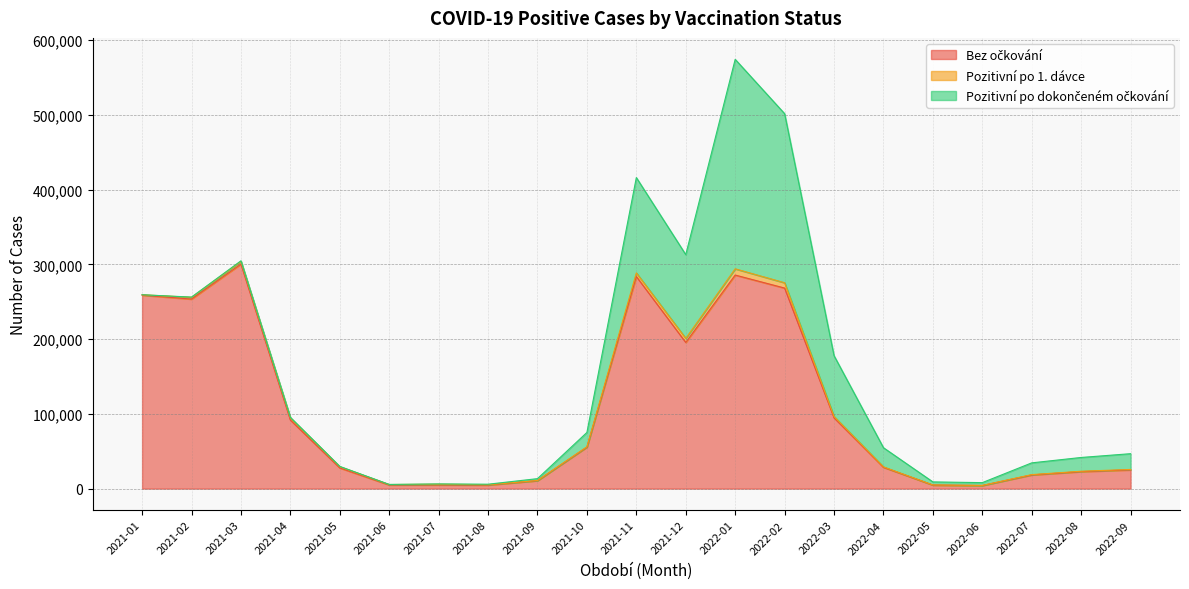

Does the chart display data point markers on the line(s)?

No